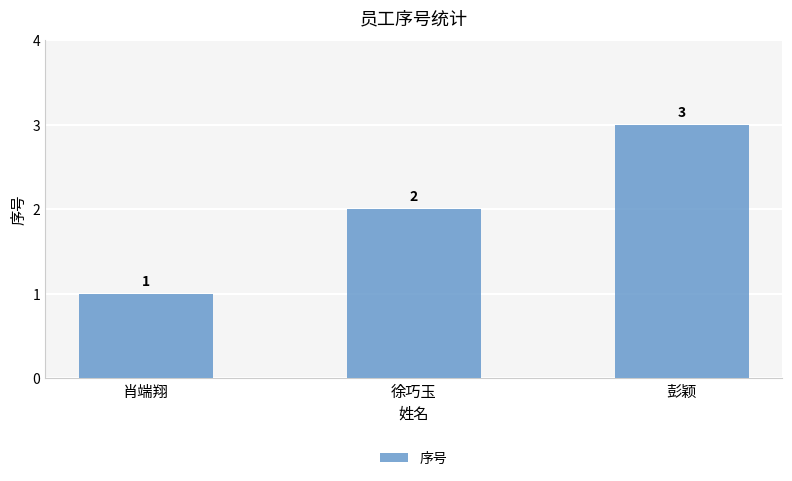

How many data points are less than 2?

1